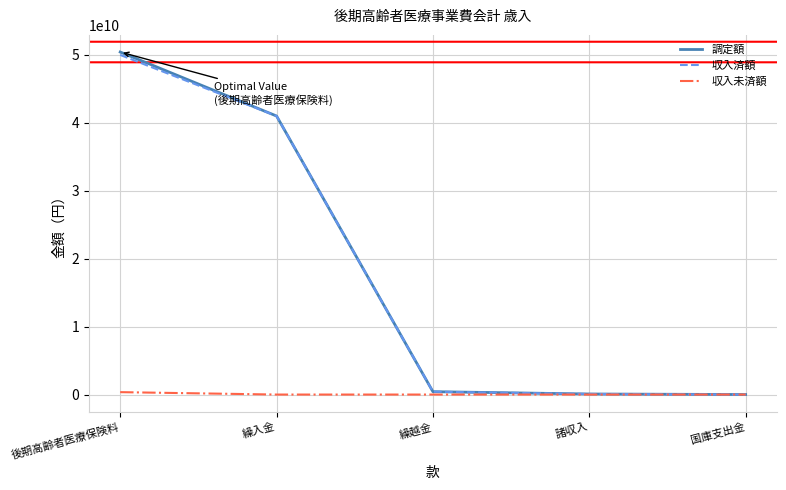

True or false: 調定額 has a value of 23992925827 at 後期高齢者医療保険料.

False